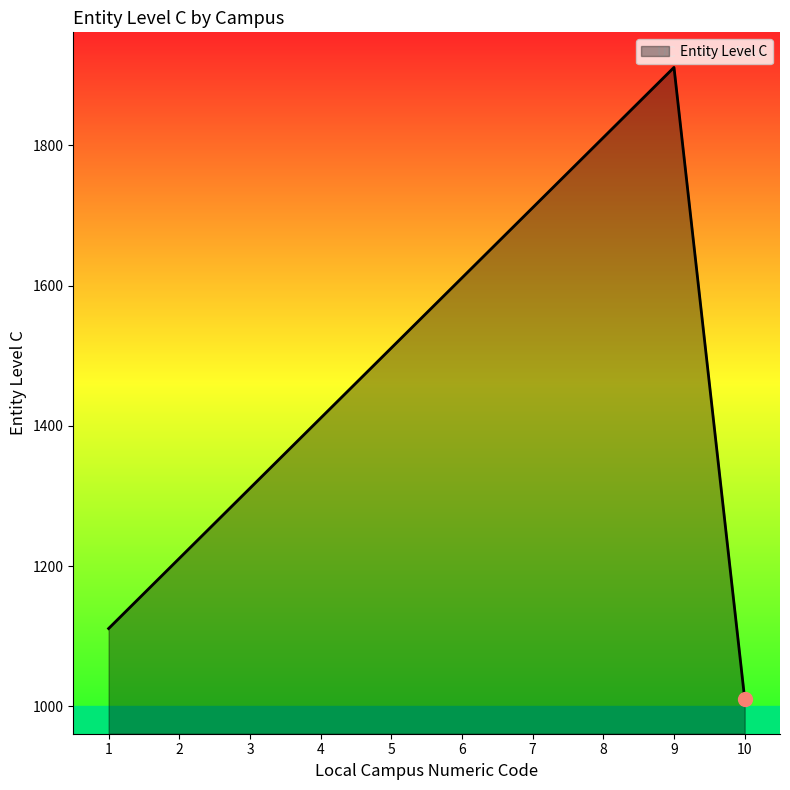

List the labels in order of value, largest first.

9, 8, 7, 6, 5, 4, 3, 2, 1, 10